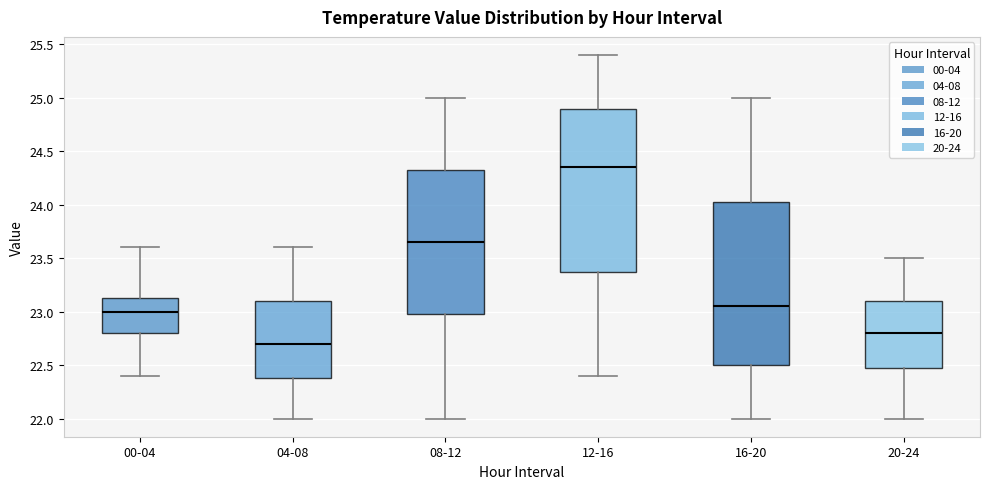

Which box has the highest median line?

12-16